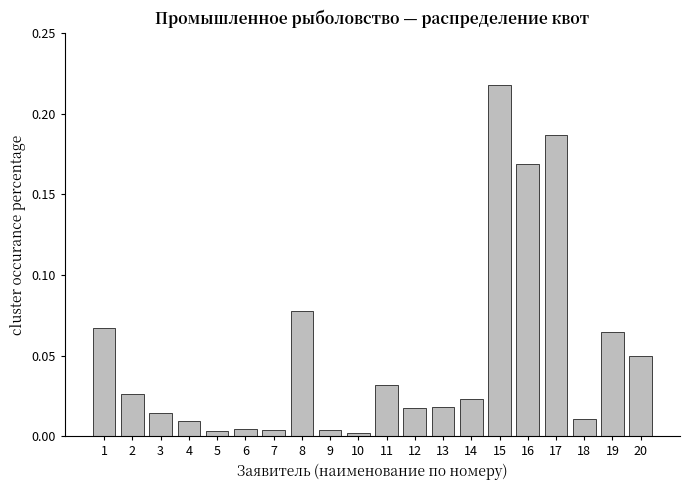

Does the chart contain stacked bars?

No